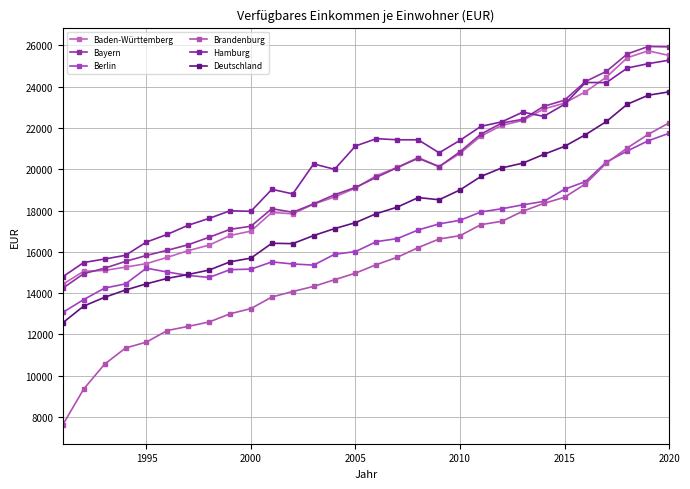

How many data points in Bayern are less than 19612?

15